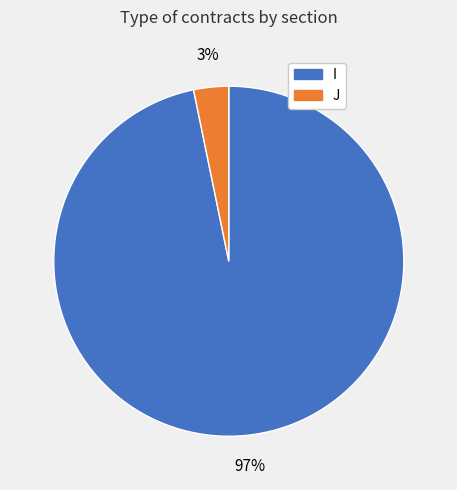

Which slice is the largest?

I